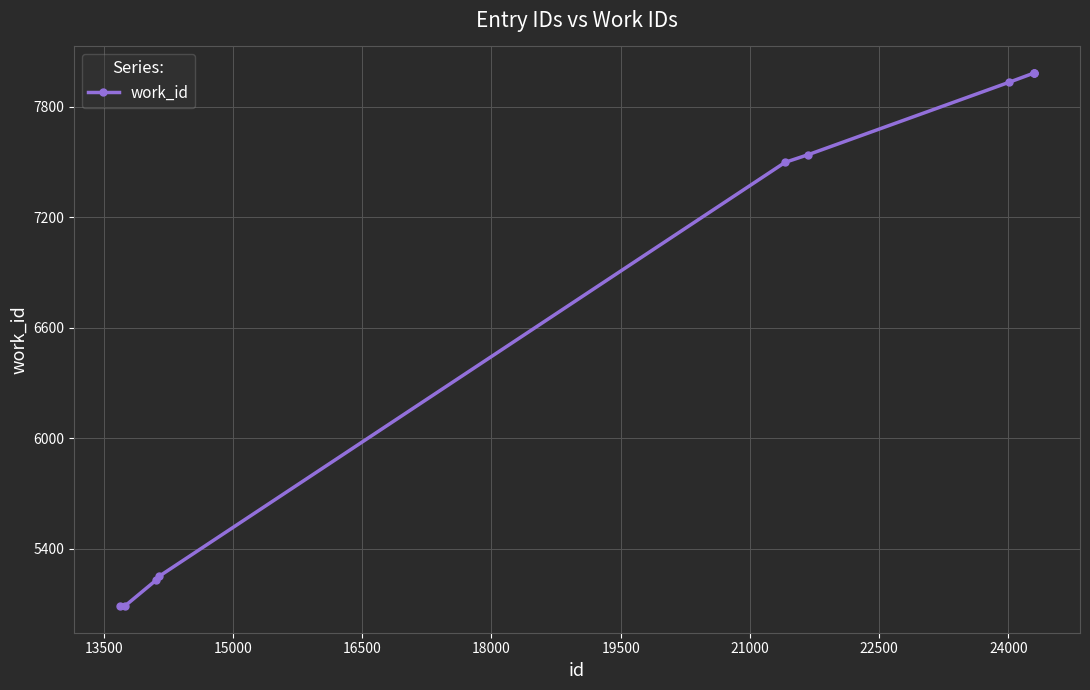

How many lines are shown in the chart?

1